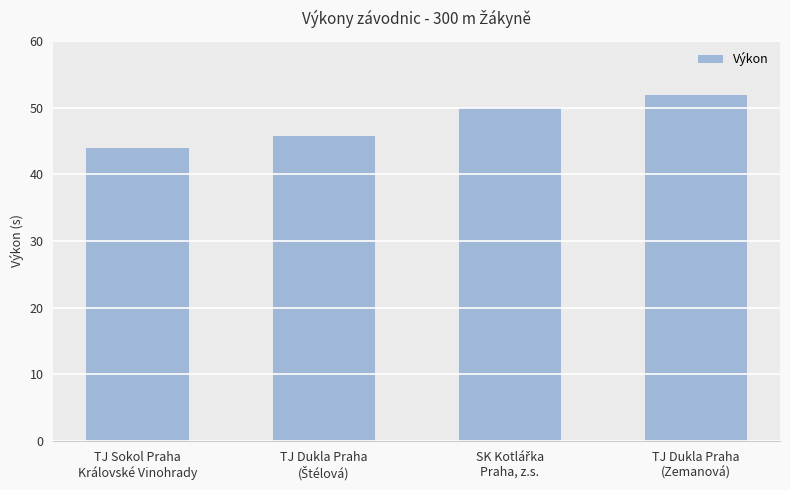

What is the average value?

47.9